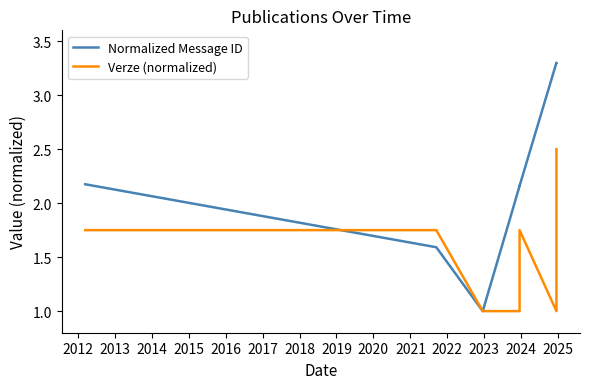

The value of Normalized Message ID at 2011 is 0.5. True or false?

False